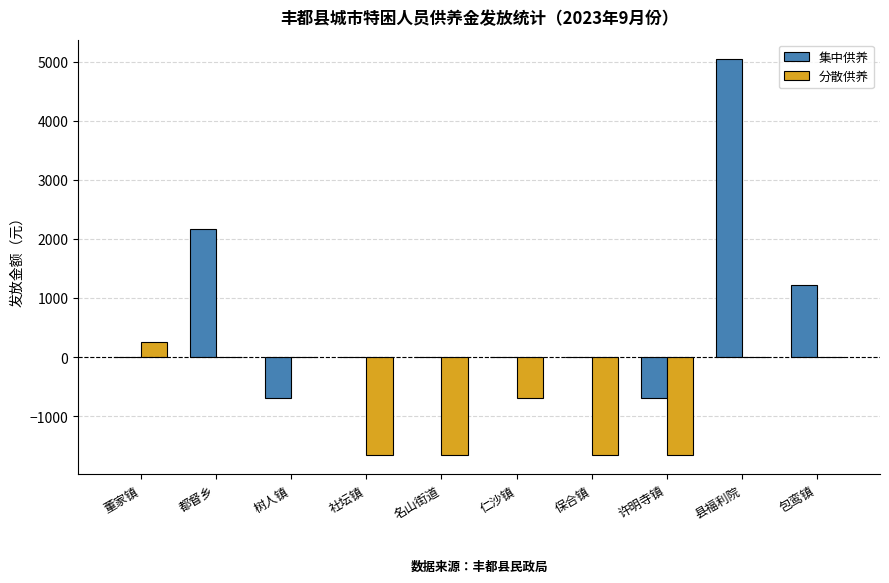

Which category has the highest value across all series?

县福利院